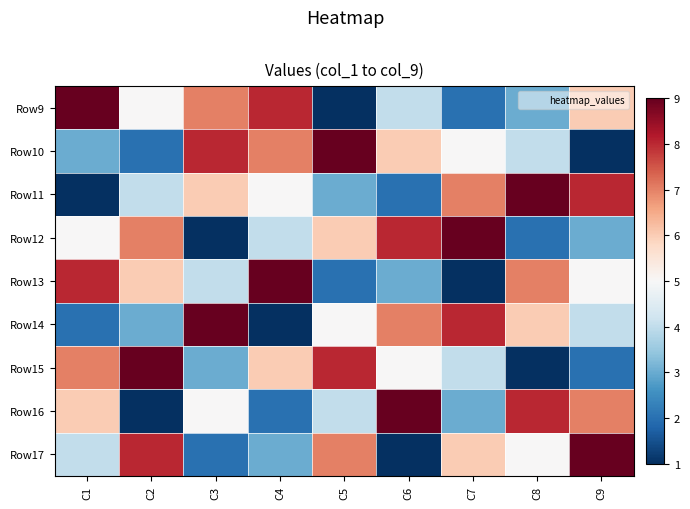

What is the total value across all series at C7?

45